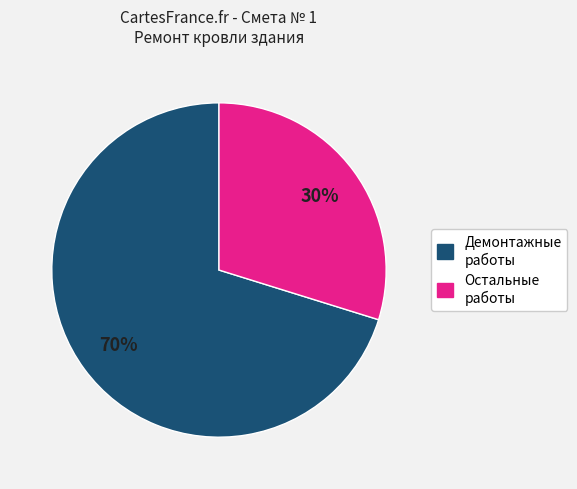

Count the number of slices in the pie.

2